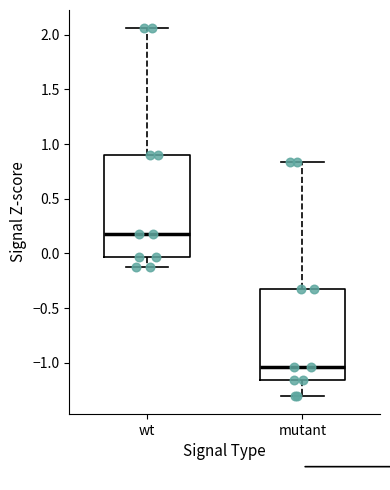

Comparing the boxes themselves (not the whiskers), which one is the tallest?

wt